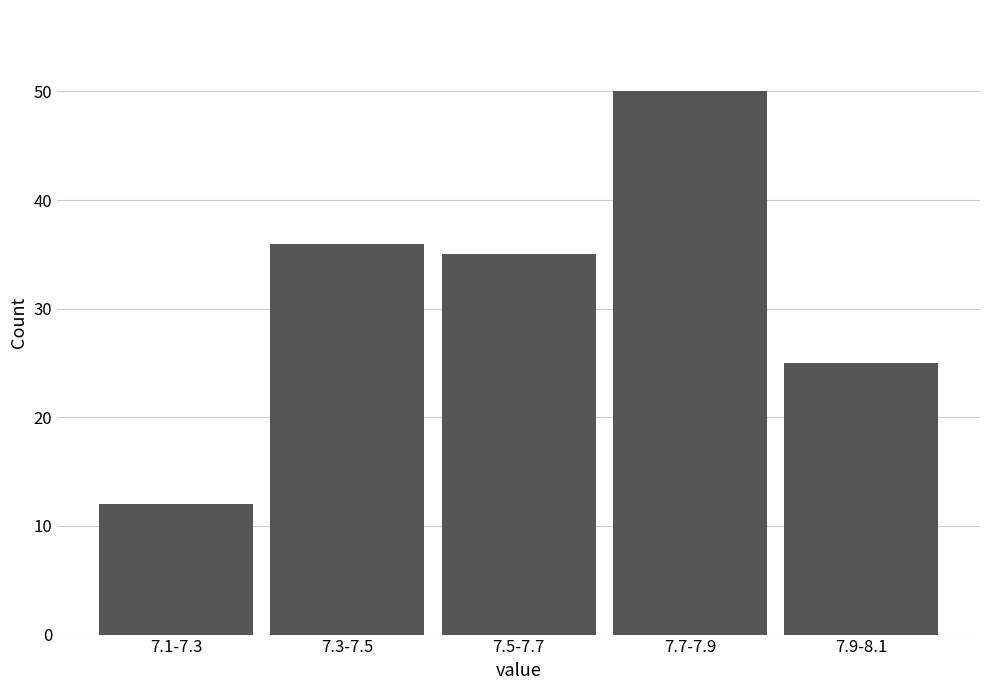

Reading left to right, what are all the values shown in this chart?

7.1-7.3=12	7.3-7.5=36	7.5-7.7=35	7.7-7.9=50	7.9-8.1=25